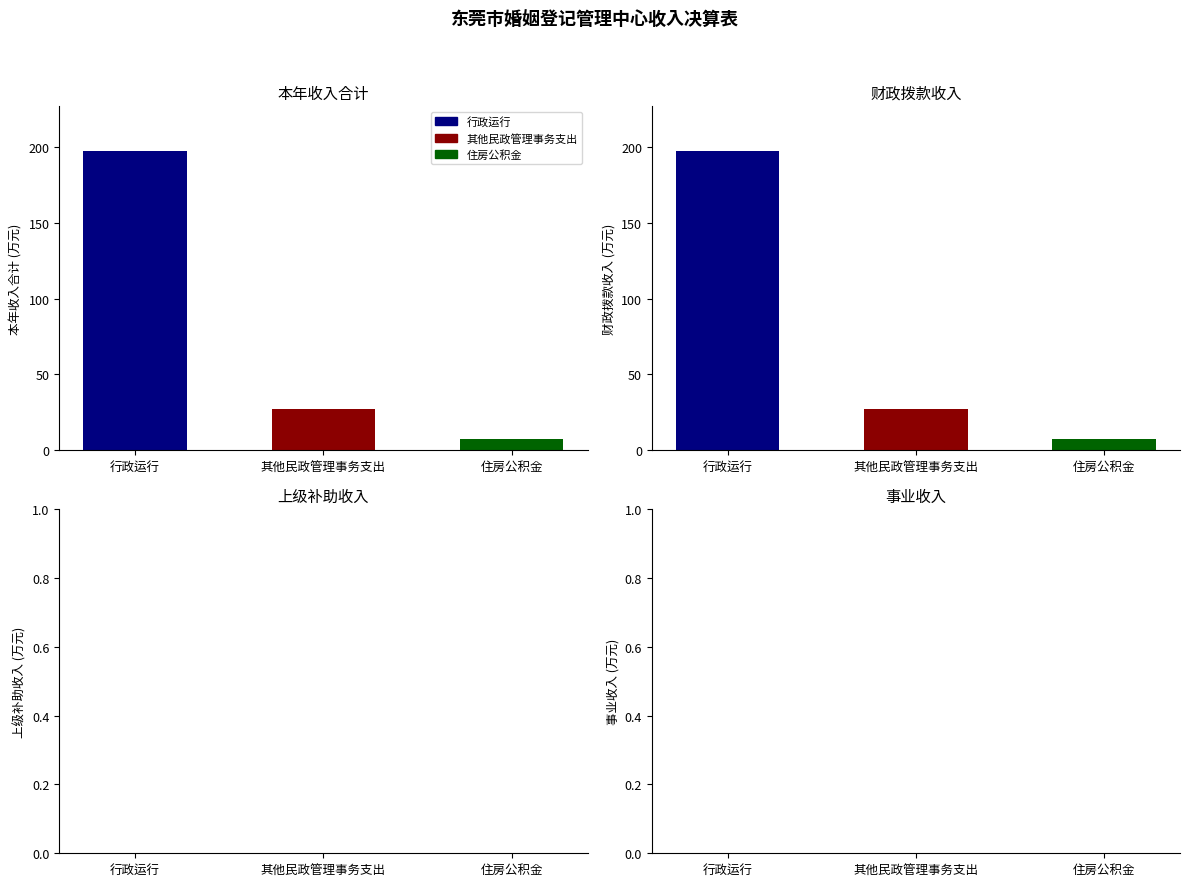

Is the value of 事业收入 at 住房公积金 greater than the value of 上级补助收入 at 行政运行?

No